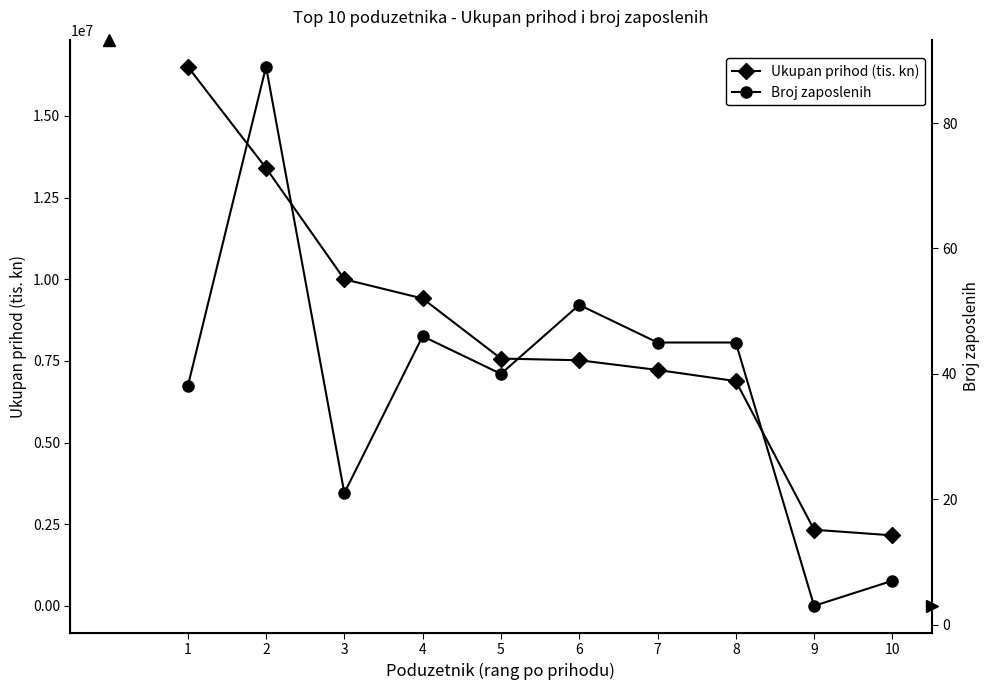

What is the difference between the second highest and second lowest values in the Ukupan prihod (tis. kn) series?

11074178